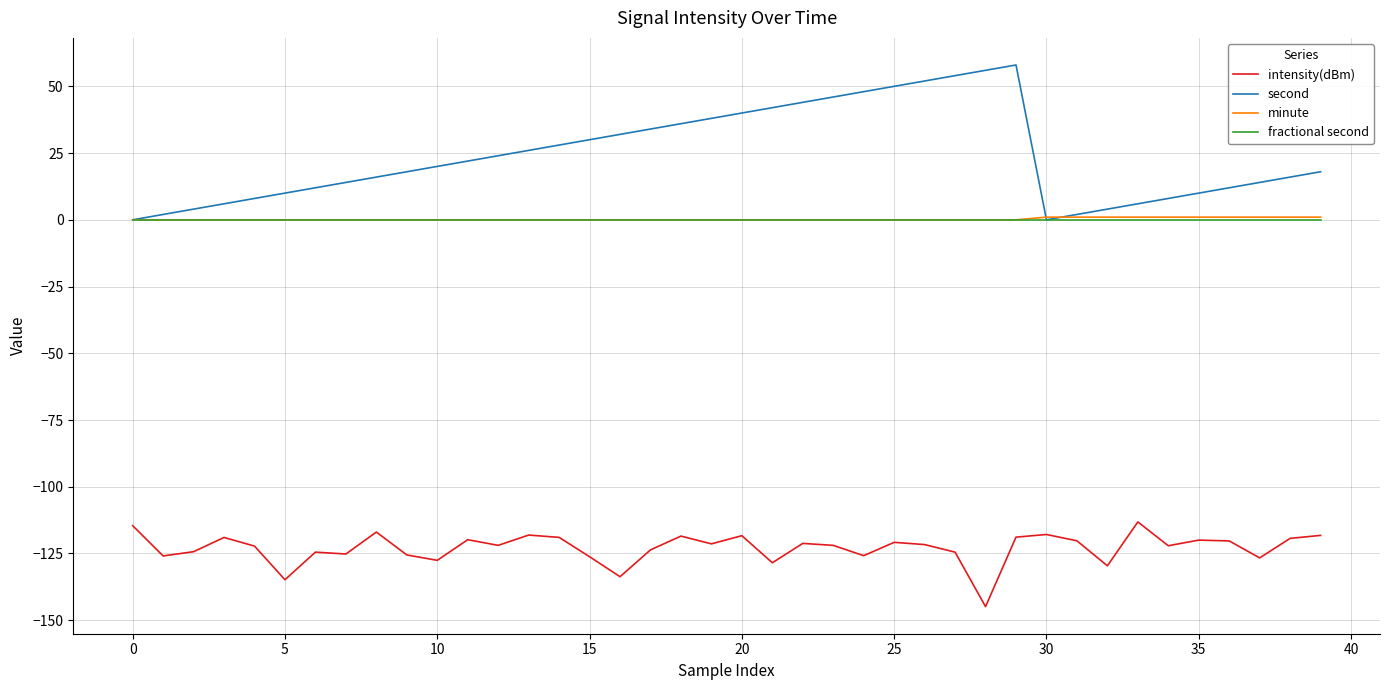

True or false: second and intensity(dBm) cross at least once.

False